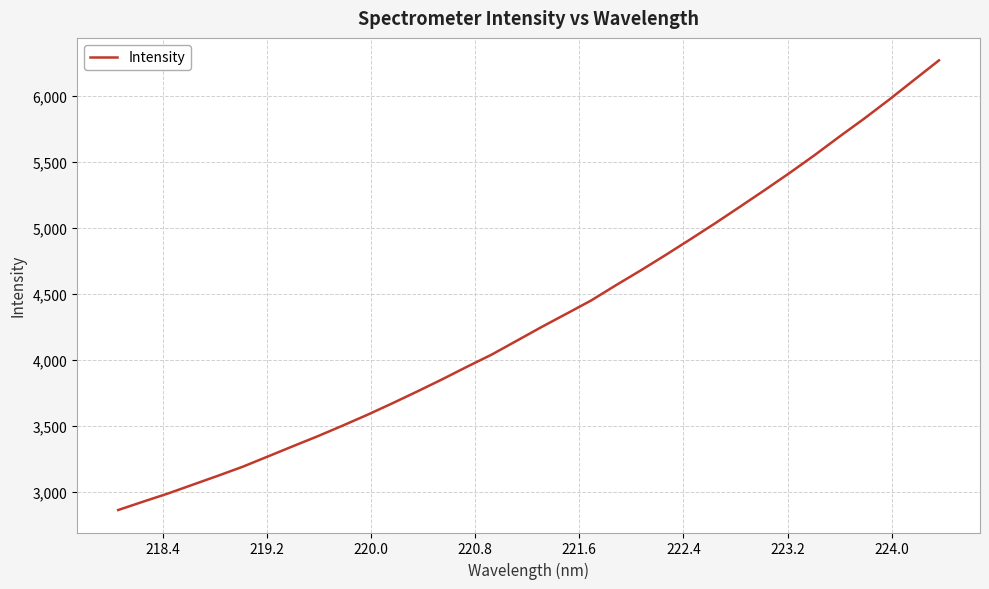

What is the difference between the maximum and minimum values?

3402.3